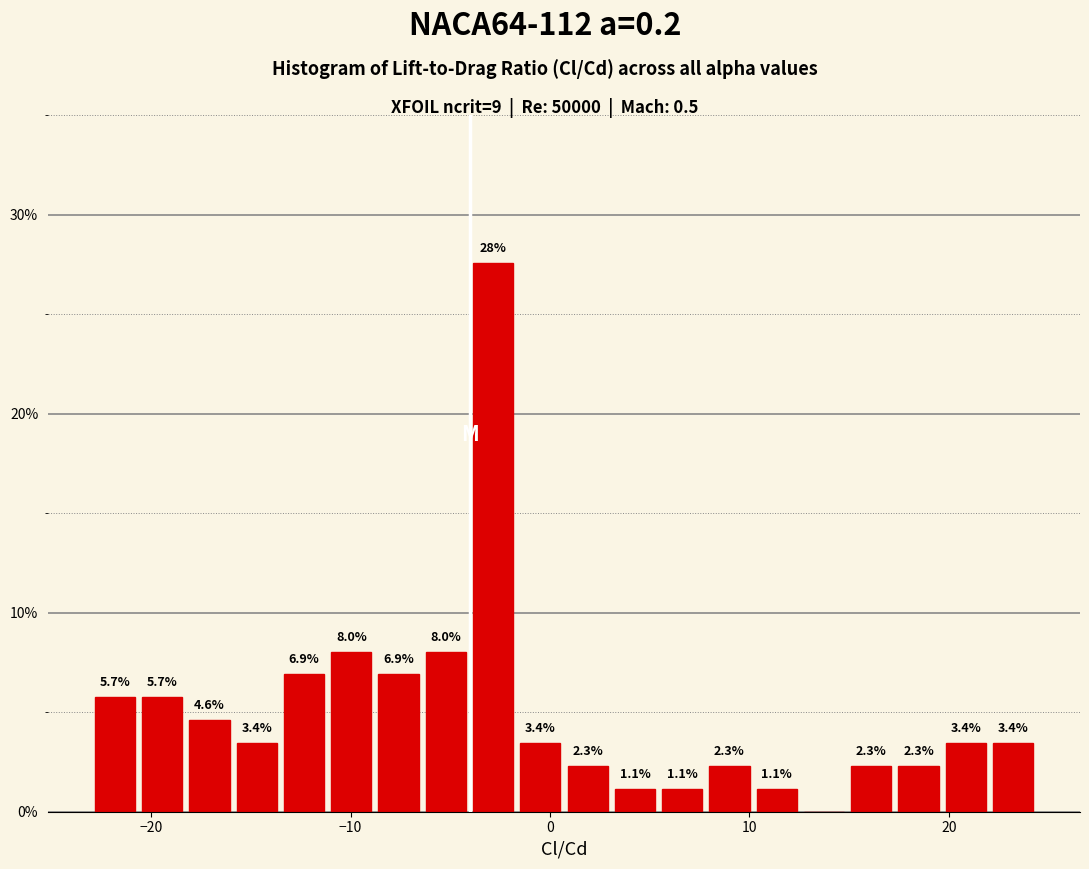

Read against the x-axis, roughly where is the centre of the tallest bar?

-3